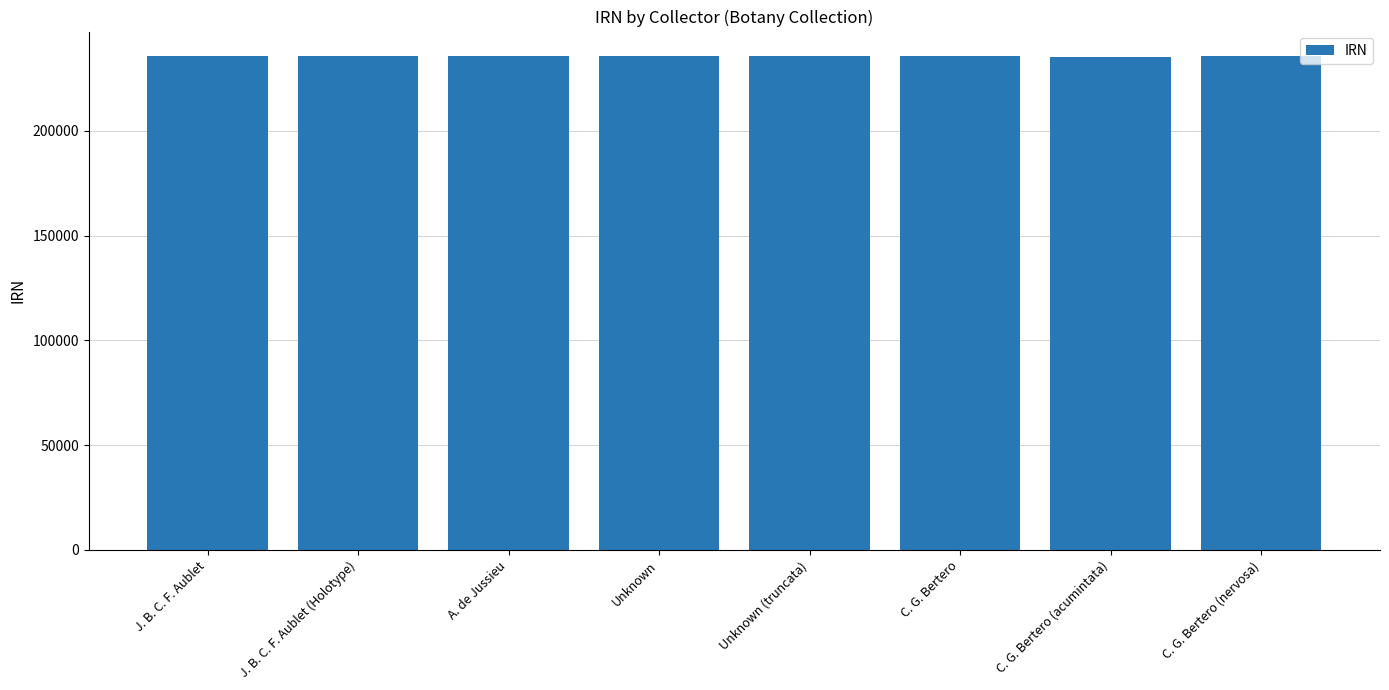

What is the ratio of the value at Unknown to the value at A. de Jussieu?

1.0